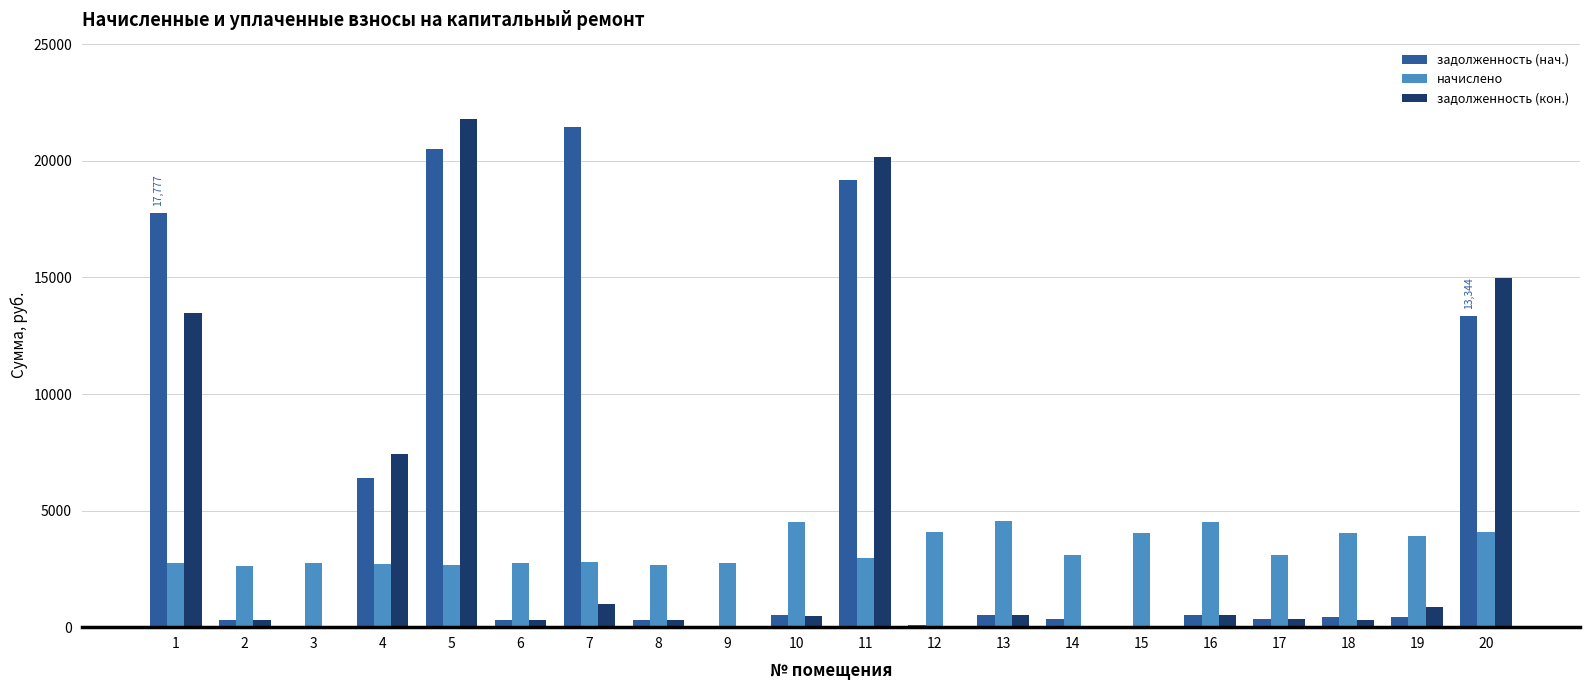

The value of начислено at 1 is 4061.6. True or false?

False